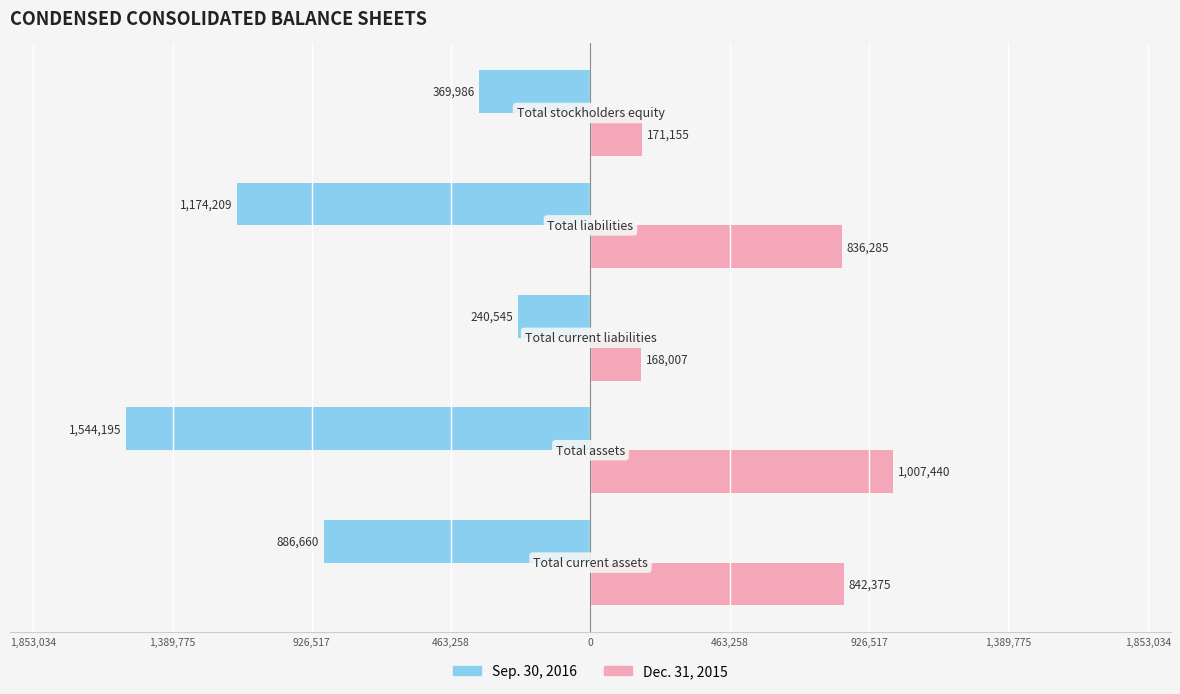

Reading left to right, extract all data points from this chart.

Sep. 30, 2016: -886660	-1544195	-240545	-1174209	-369986
Dec. 31, 2015: 842375	1007440	168007	836285	171155